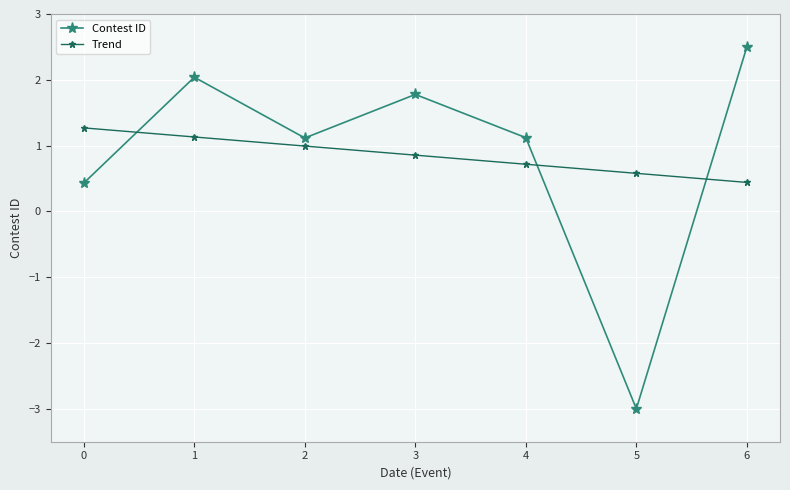

The Contest ID series shows 1.1 at 2. True or false?

True